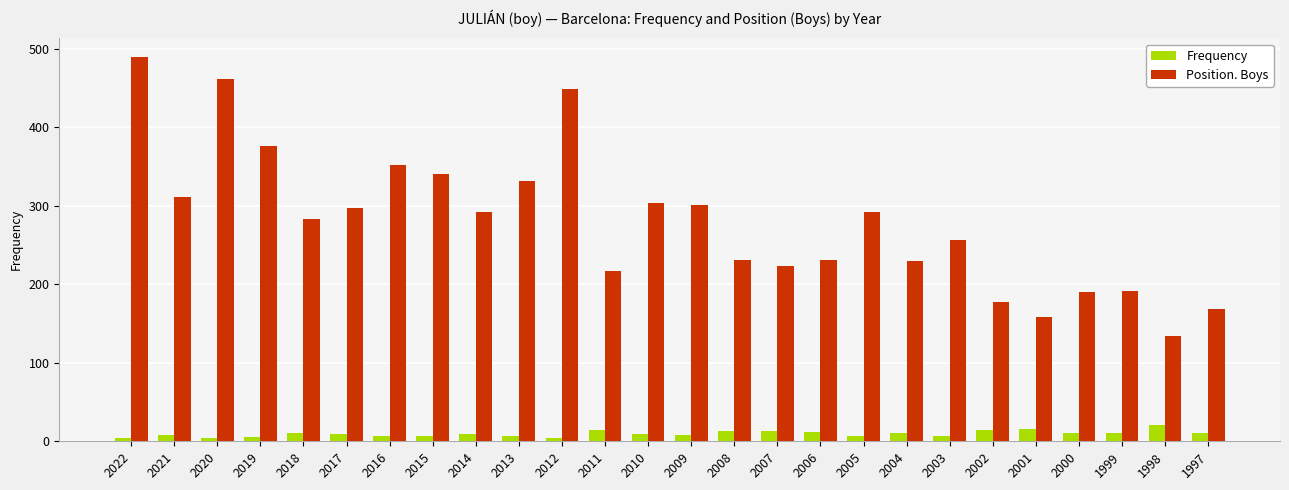

Read the Frequency value at 2005.

7